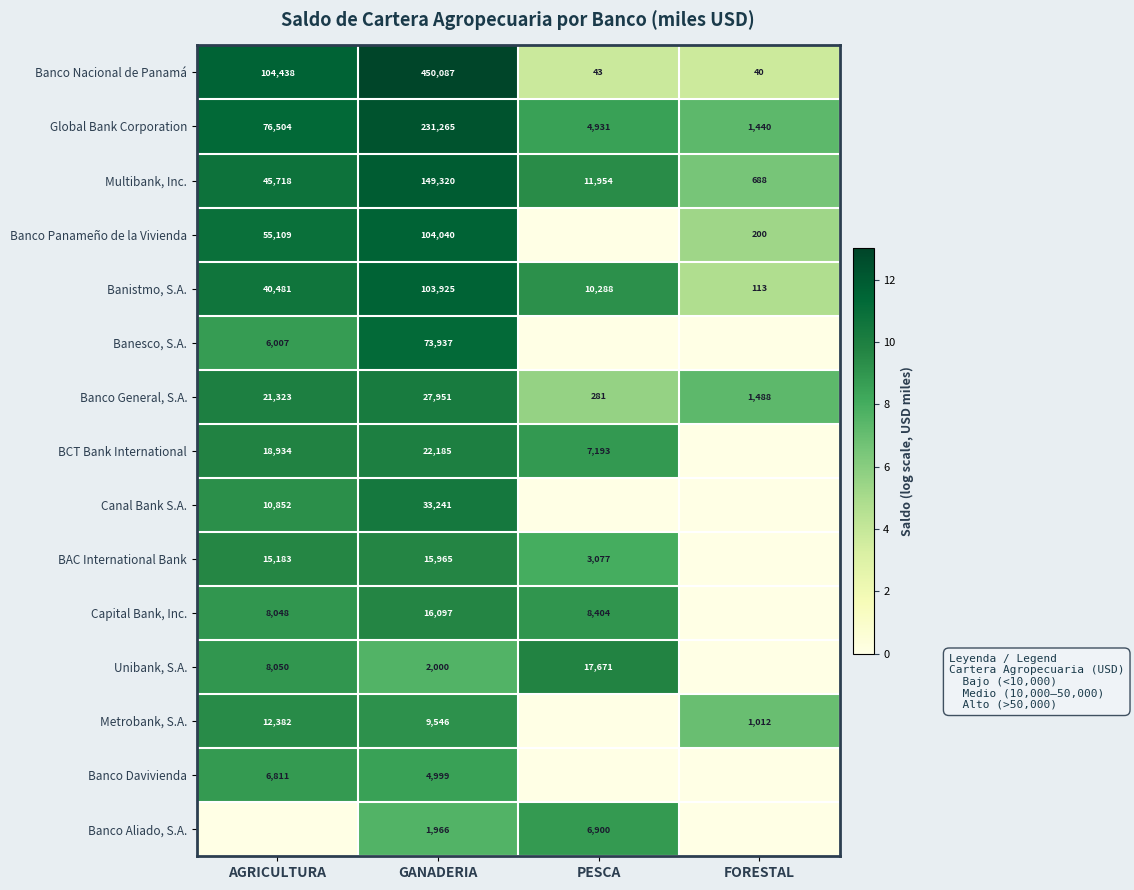

The BAC International Bank series shows 3077 at PESCA. True or false?

True